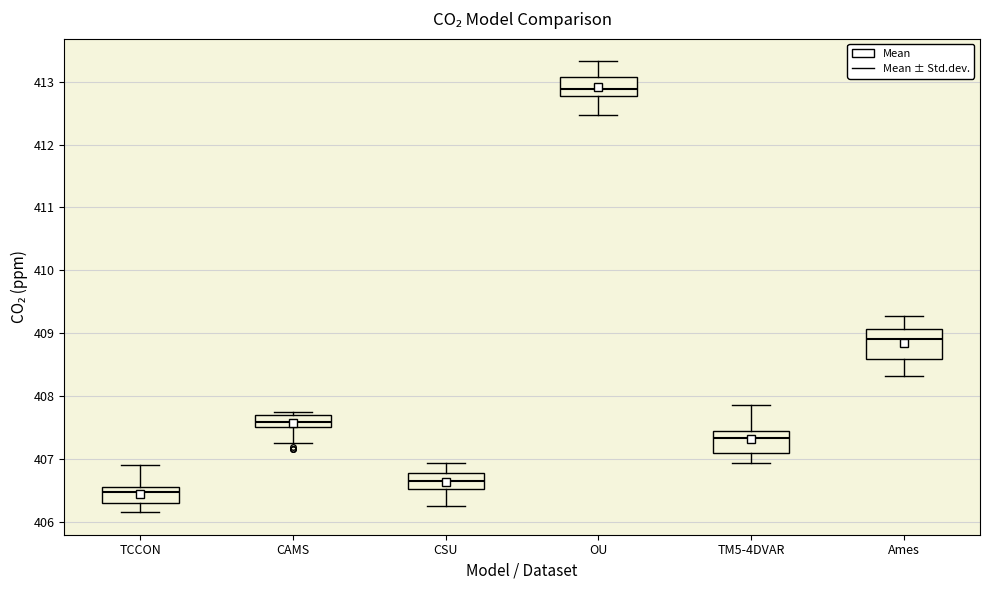

Reading left to right, read every box against the y-axis: the position of its median line, the range the box covers, and the ends of its whiskers. The values are not printed on the chart, so give them approximately, as read against the axis.

TCCON: median 406.5, box 406.3 to 406.6, whiskers 406.2 to 406.9
CAMS: median 407.6, box 407.5 to 407.7, whiskers 407.3 to 407.7 (just above the box's upper edge)
CSU: median 406.6, box 406.5 to 406.8, whiskers 406.2 to 406.9
OU: median 412.9, box 412.8 to 413.1, whiskers 412.5 to 413.3
TM5-4DVAR: median 407.3, box 407.1 to 407.4, whiskers 406.9 to 407.9
Ames: median 408.9, box 408.6 to 409.1, whiskers 408.3 to 409.3